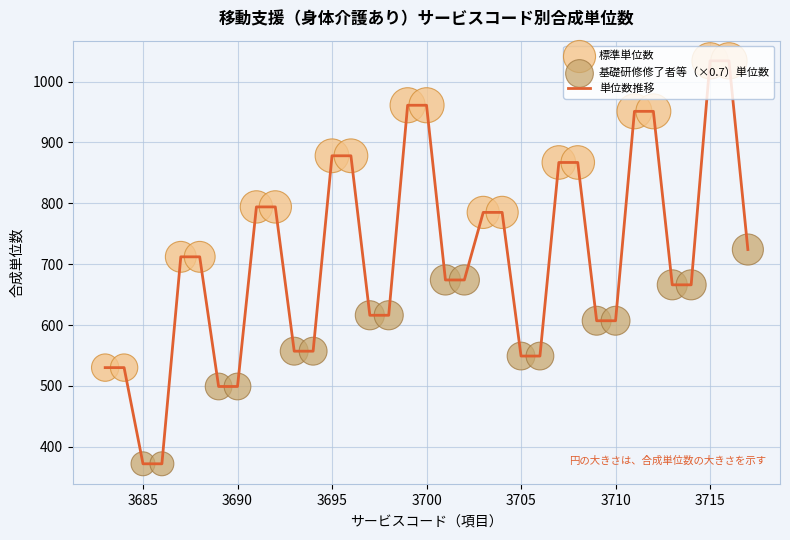

What is the minimum value shown in the chart?

372